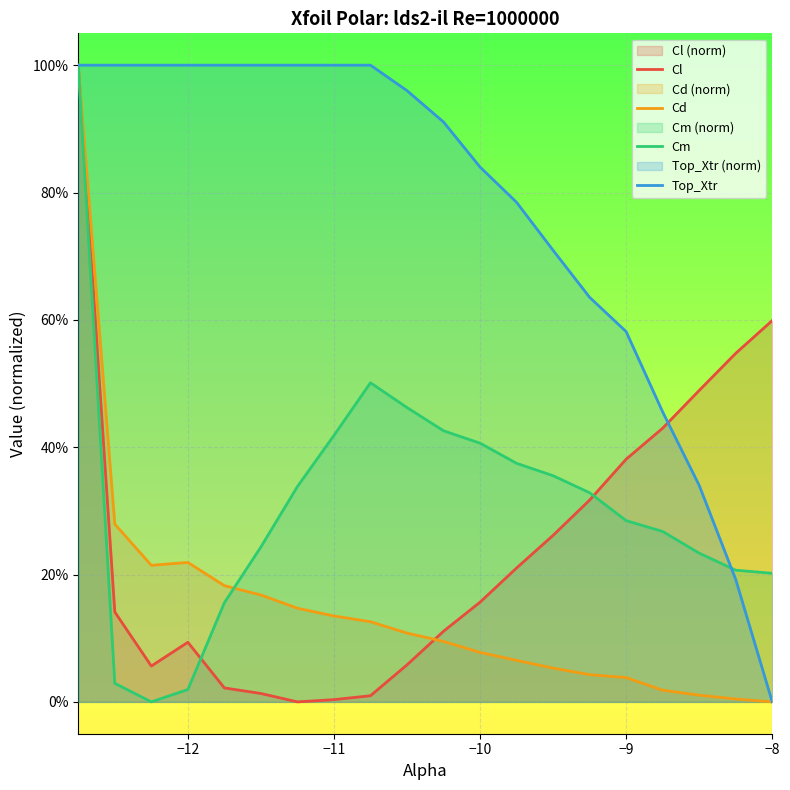

How many lines are shown in the chart?

4